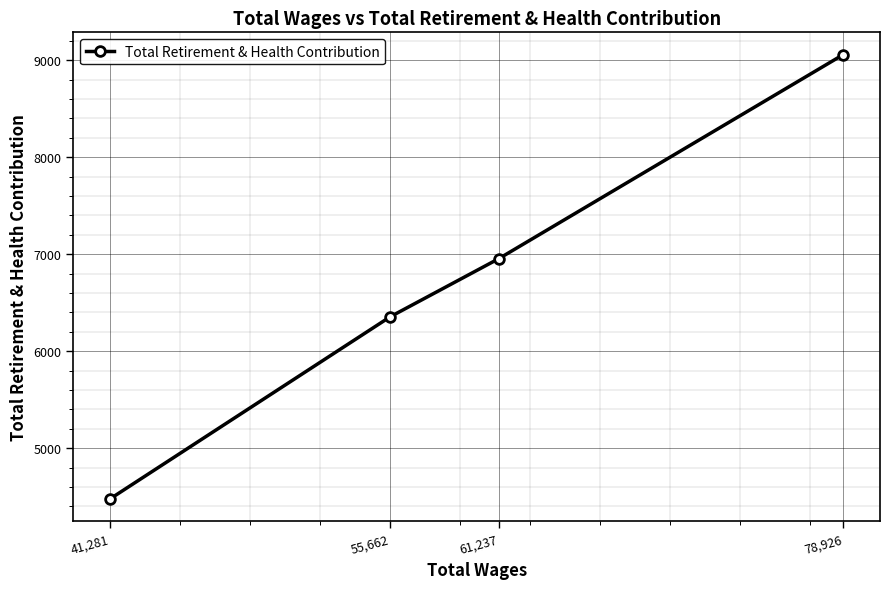

What is the label of the 1st point from the right?

78,926